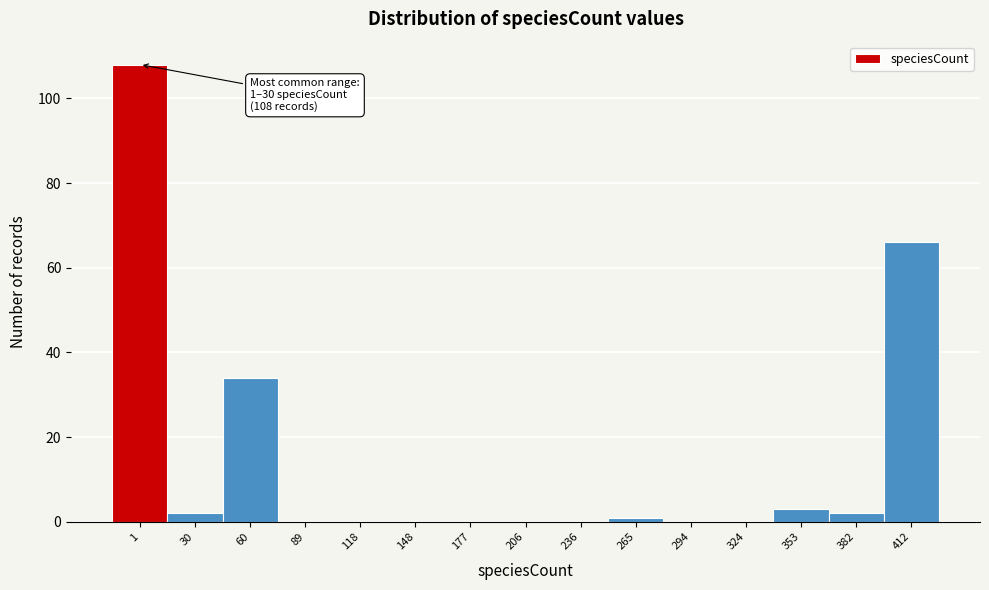

Reading left to right, extract all data points from this chart.

1=108	30=2	60=34	89=0	118=0	148=0	177=0	206=0	236=0	265=1	294=0	324=0	353=3	382=2	412=66